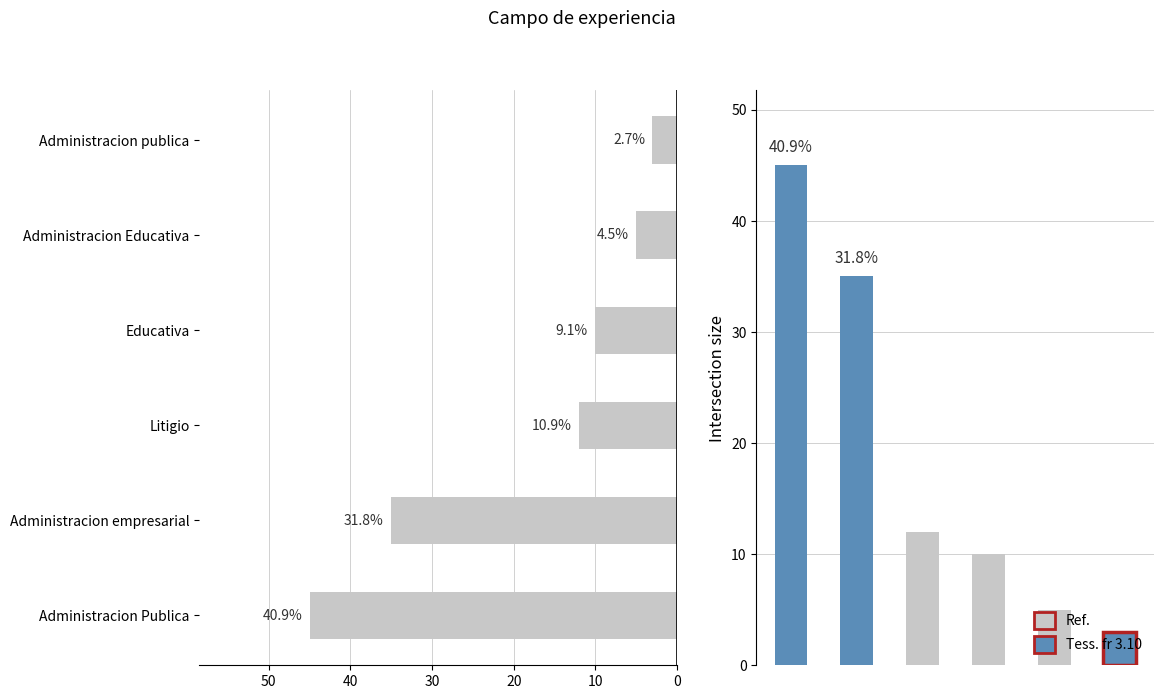

The value at 10 is 15. True or false?

False